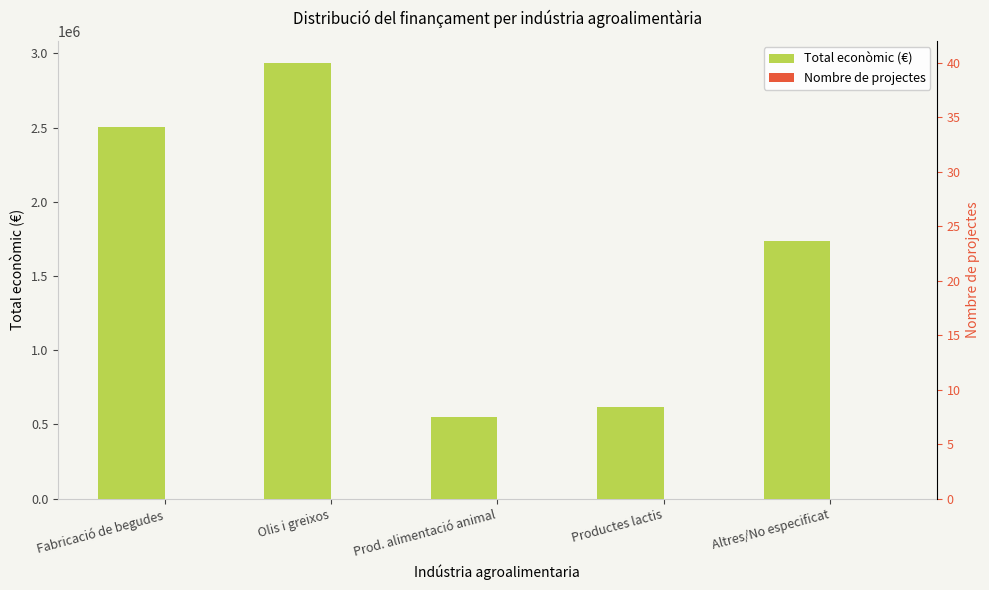

What is the difference between the Total econòmic (€) values at Altres/No especificat and Fabricació de begudes?

770104